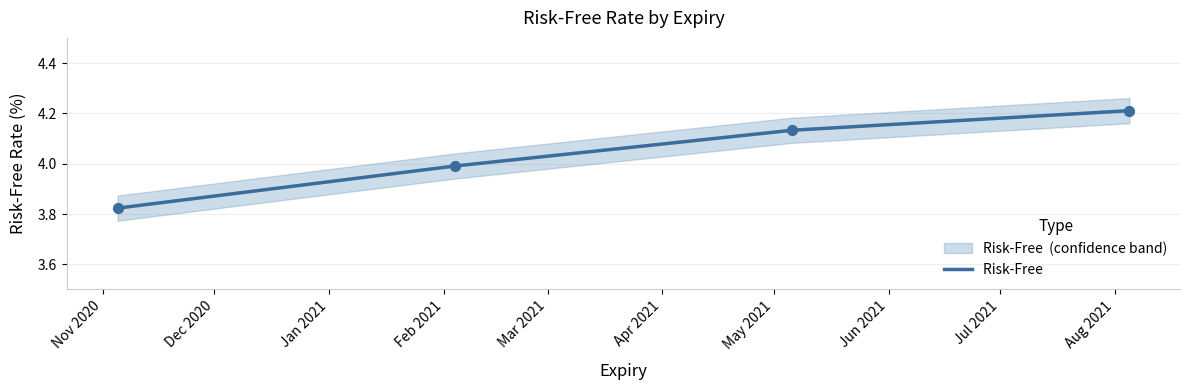

What is the change in value from Jan 2021 to Feb 2021?

+0.1